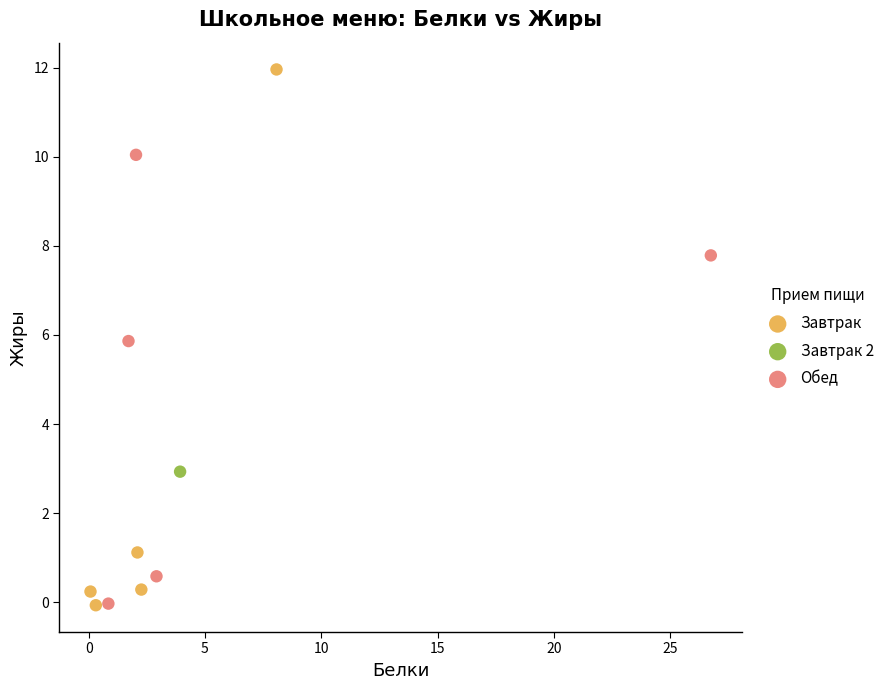

What are all the series names shown in the legend?

Завтрак, Завтрак 2, Обед